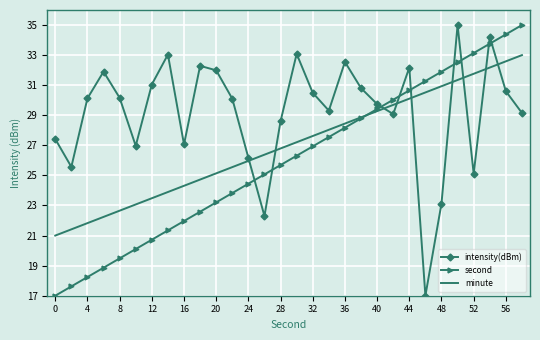

List the series in order of their overall mean, lowest first.

second, minute, intensity(dBm)